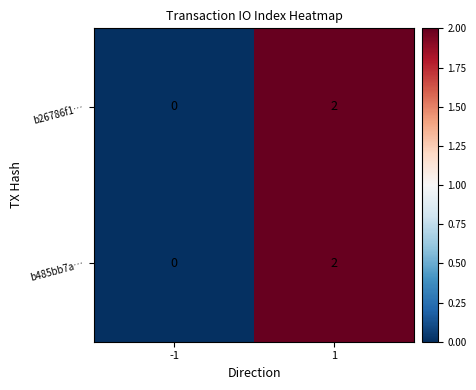

List the labels in order of b485bb7a… value, largest first.

1, -1